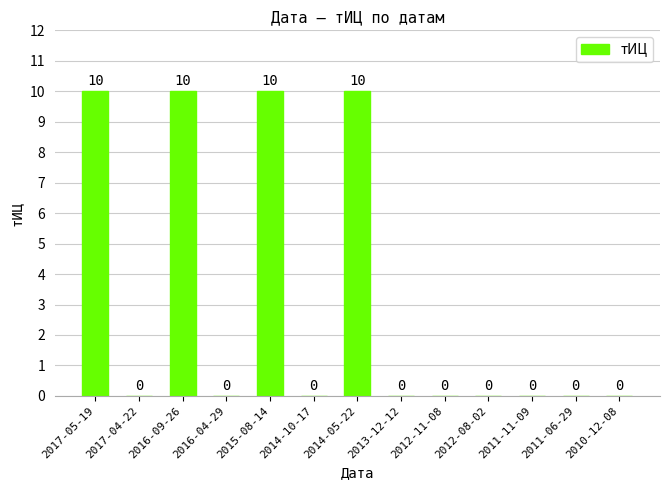

What is the approximate value at 2015-08-14, to the nearest 10?

10